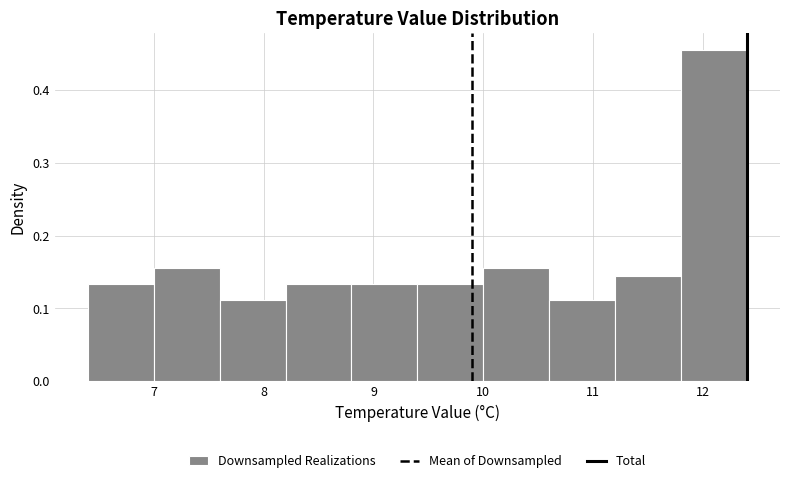

Over which range of the x-axis is the bar tallest?

11.8 to 12.4